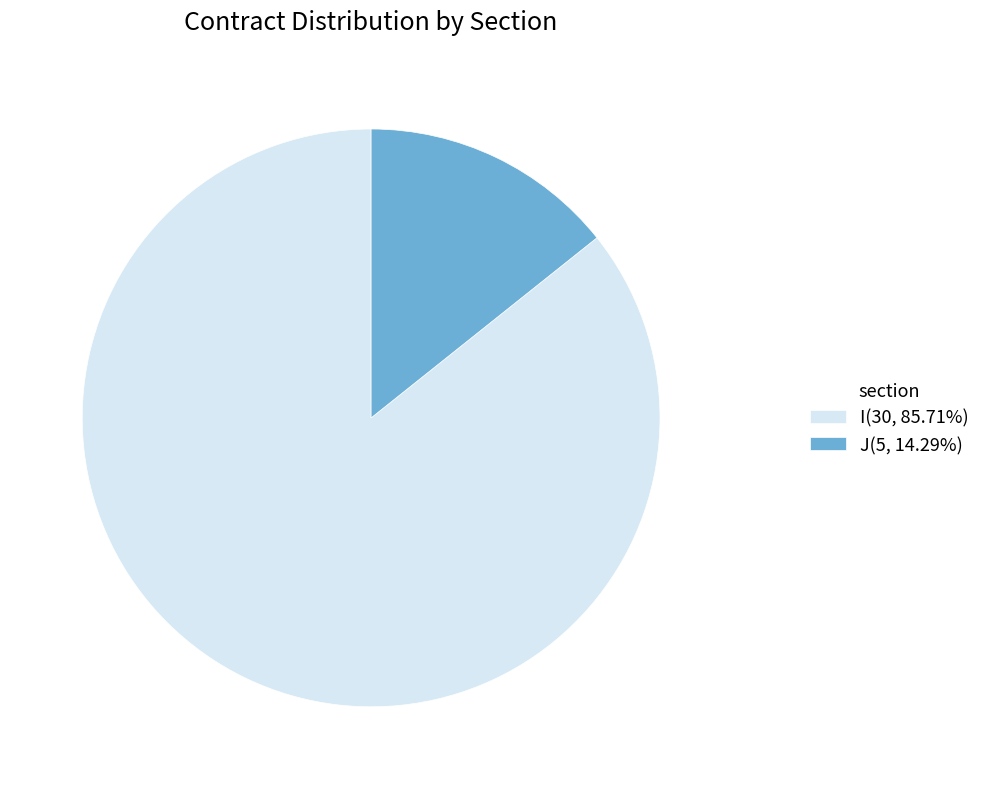

True or false: J accounts for 3% of the total.

False